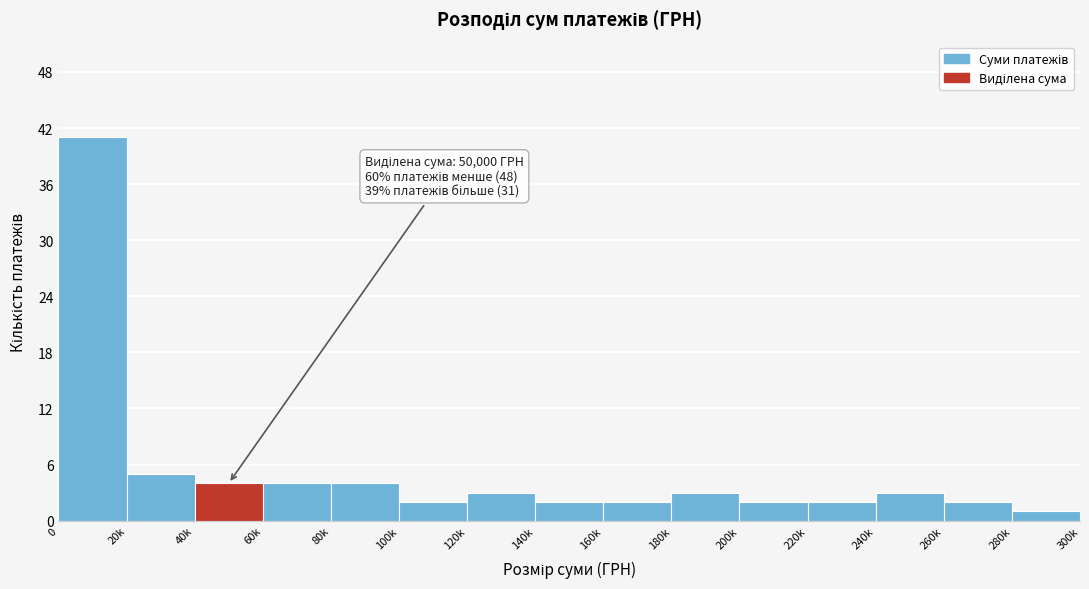

Reading left to right, list all the values displayed in this chart.

0=41	20k=5	40k=4	60k=4	80k=4	100k=2	120k=3	140k=2	160k=2	180k=3	200k=2	220k=2	240k=3	260k=2	280k=1